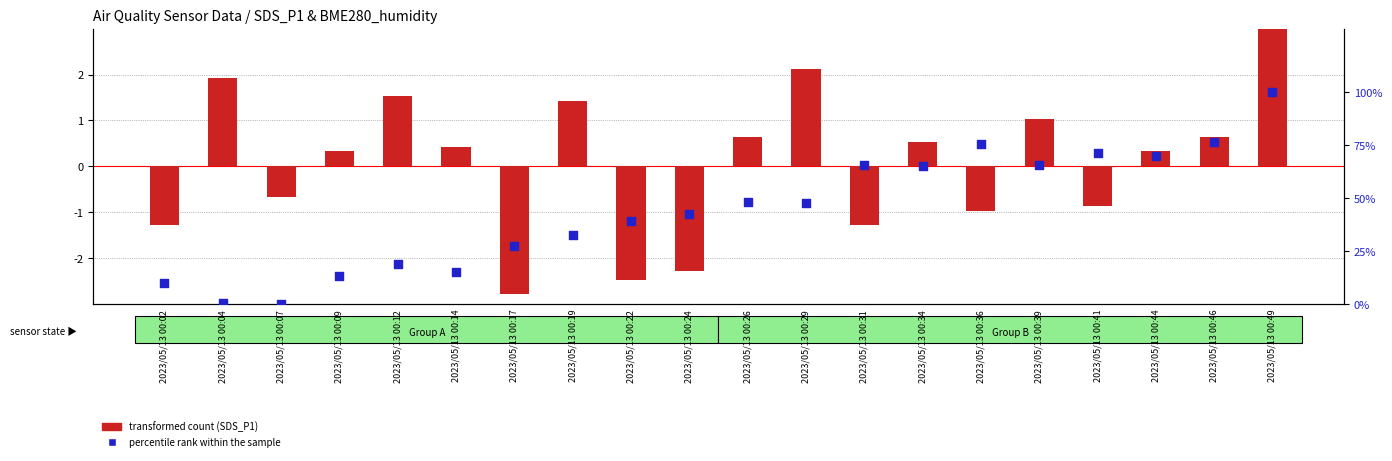

Which series reaches the maximum Y coordinate?

percentile rank within the sample